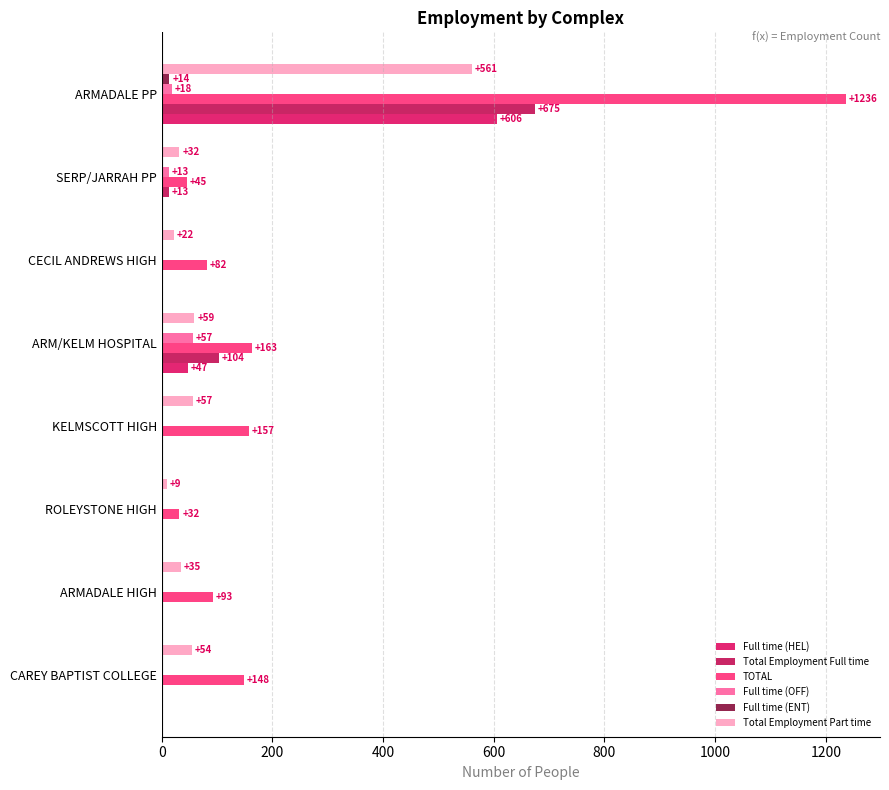

What are all the series names shown in the legend?

Full time (HEL), Total Employment Full time, TOTAL, Full time (OFF), Full time (ENT), Total Employment Part time